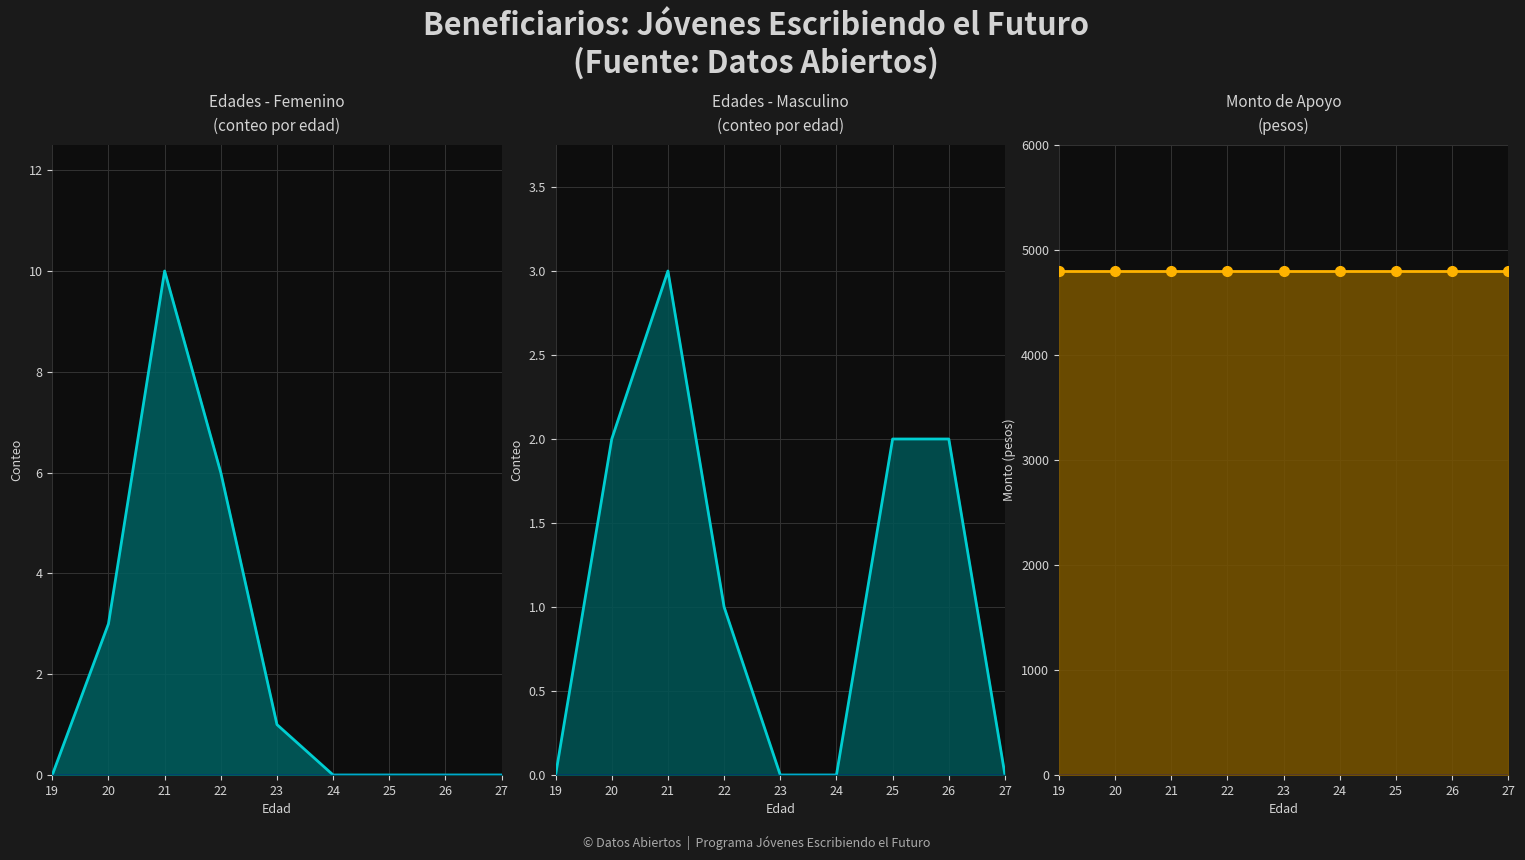

Read the Edades - Femenino line value at 22, to the nearest 5.

5